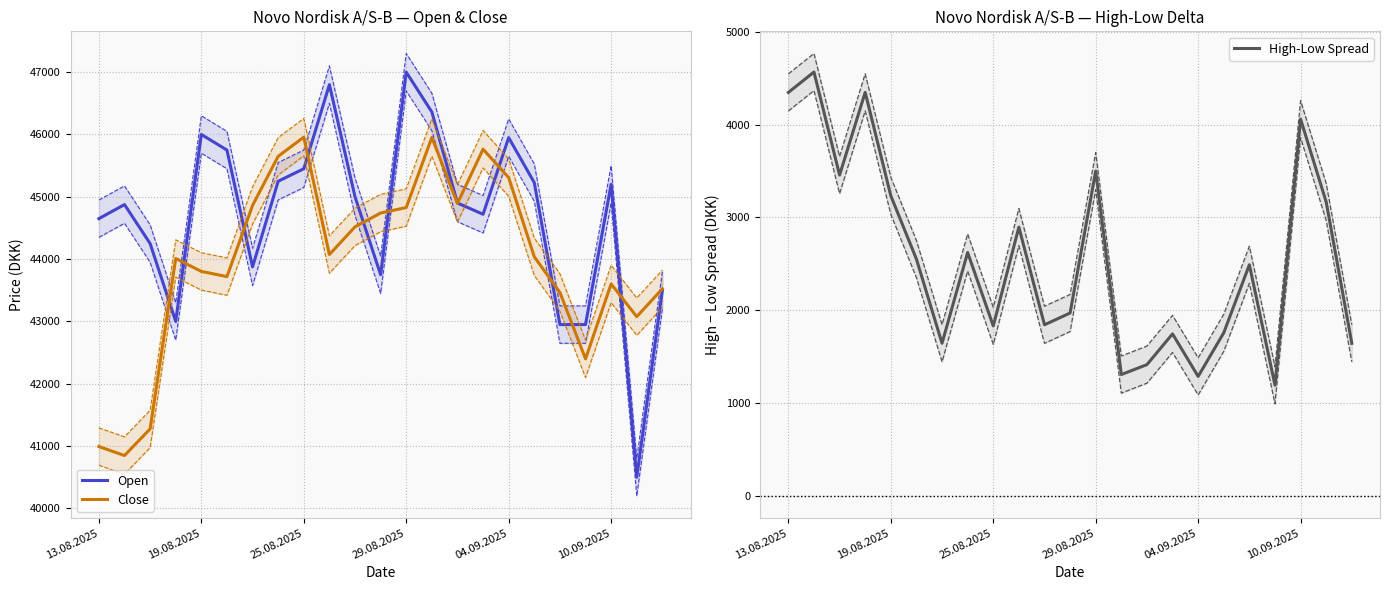

Is it true that Open equals 44650 at 13.08.2025?

True